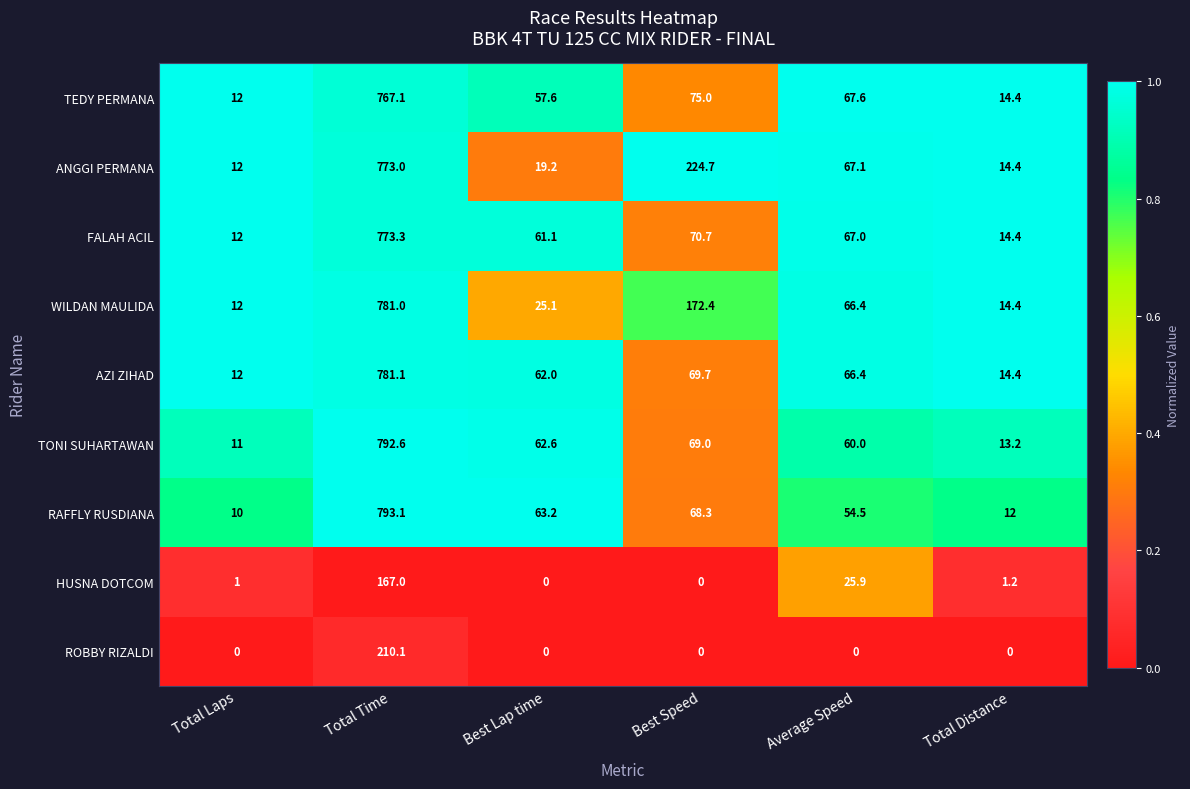

What is the total value across all series at Best Speed?

749.8